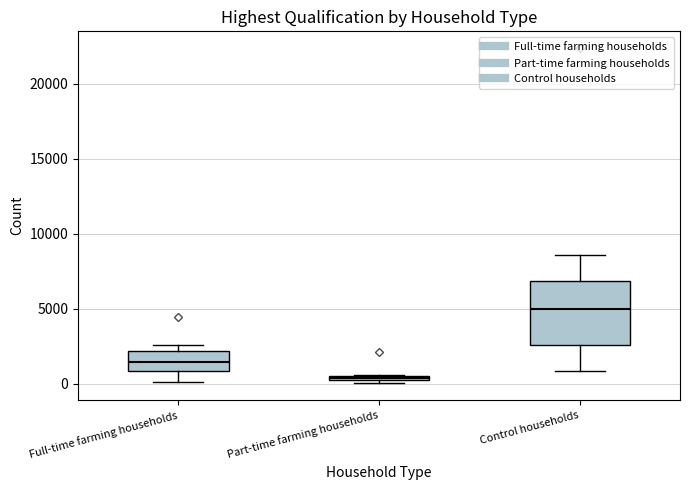

Which box's median line is the lowest?

Part-time farming households